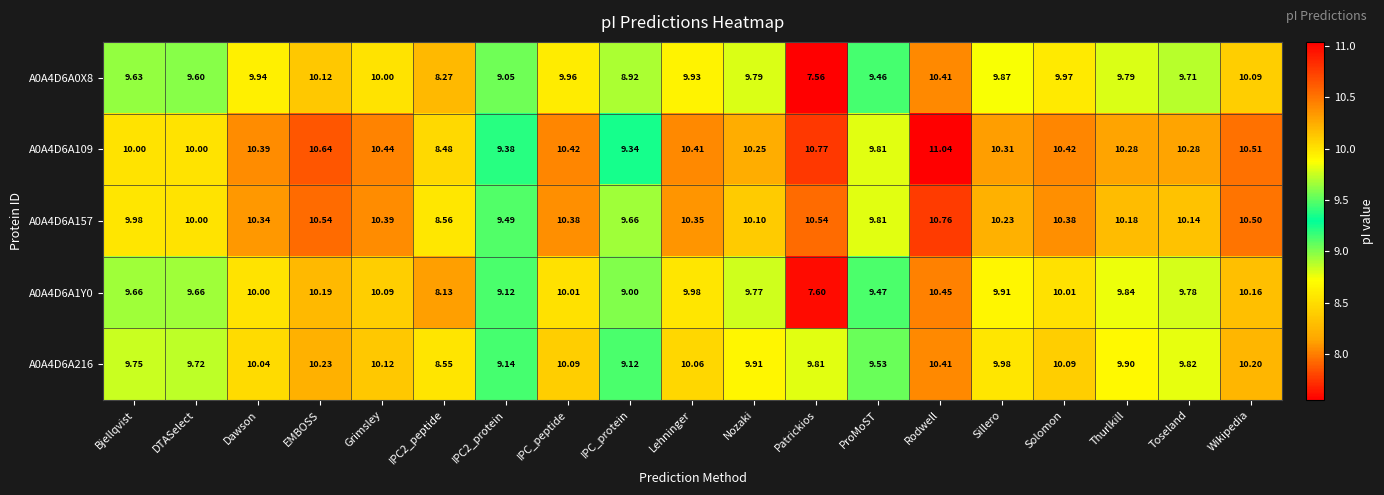

What is the difference between the highest and lowest values at IPC_protein?

0.7